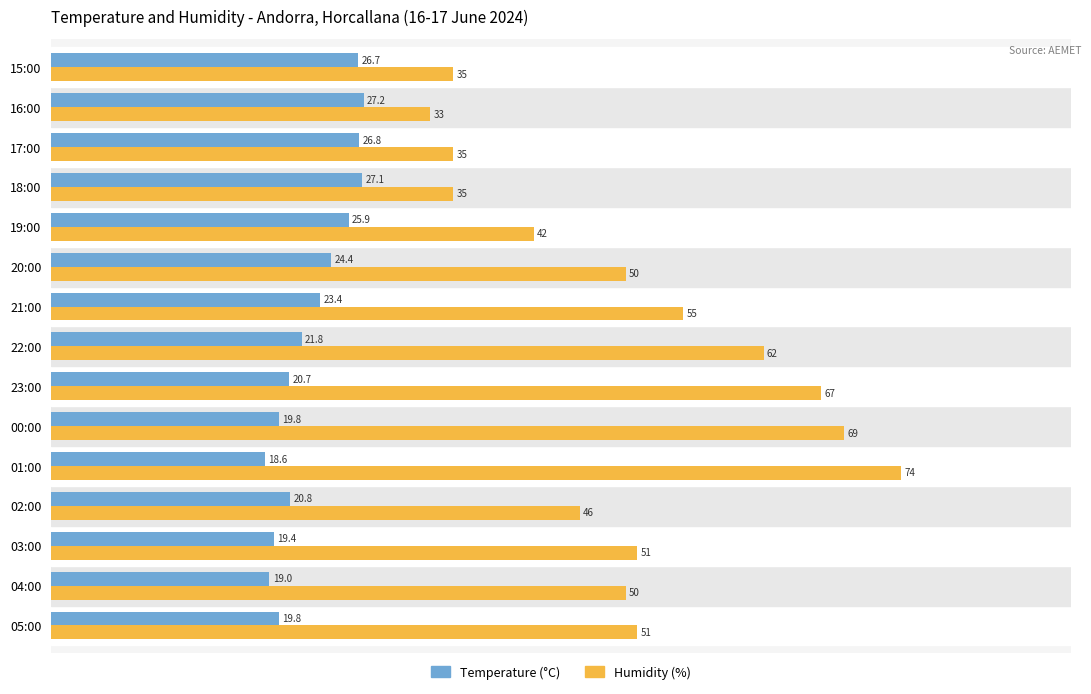

What is the difference between the Temperature (°C) values at 22:00 and 02:00?

1.0